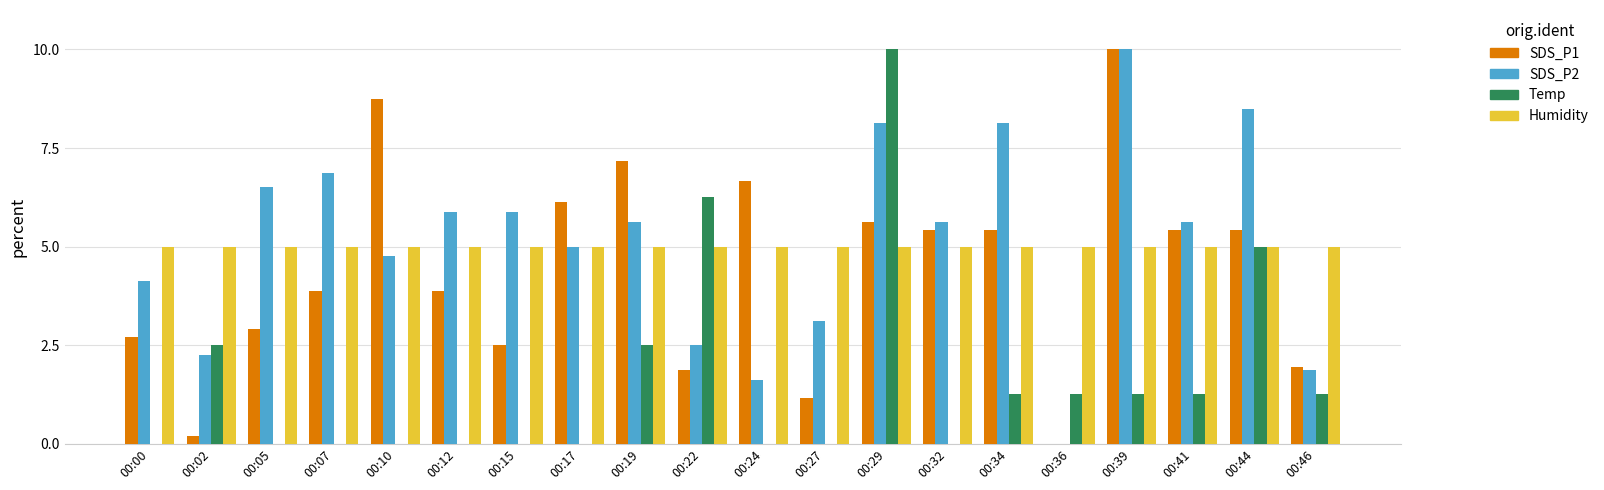

The value of Temp at 00:34 is 0.3. True or false?

False